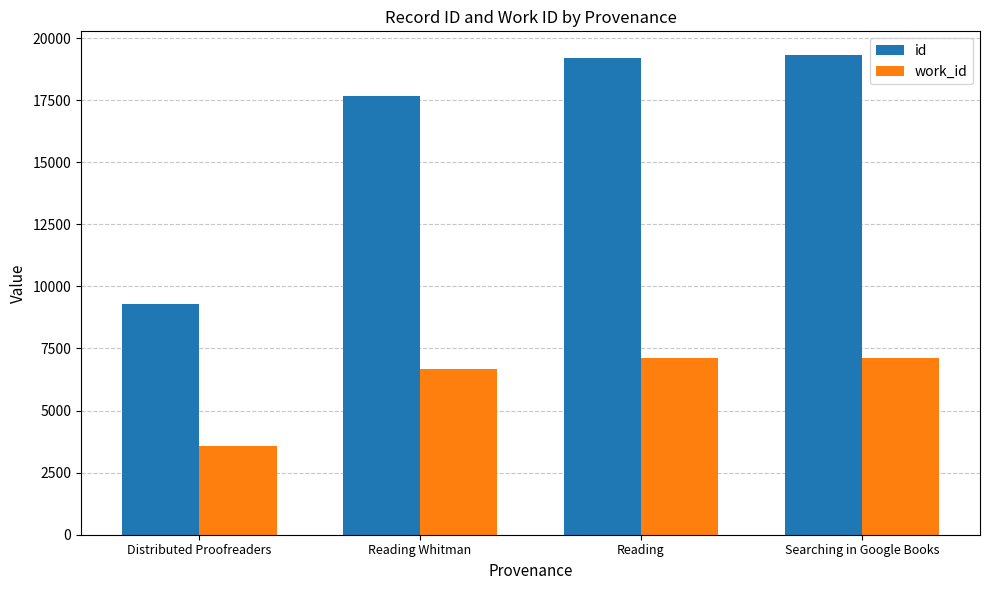

Which series has the widest spread of values?

id